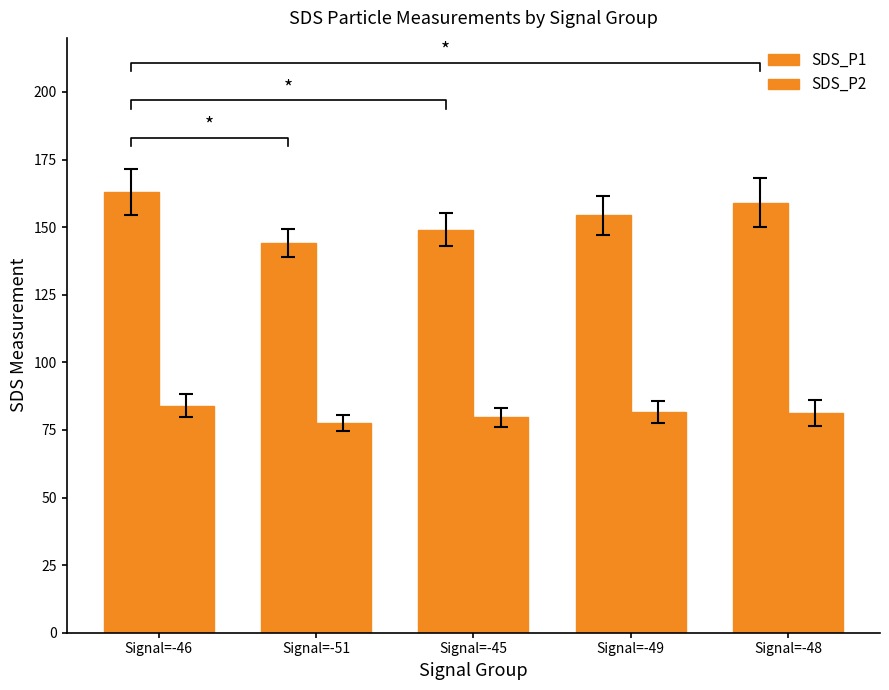

What is the difference between the SDS_P2 values at Signal=-46 and Signal=-51?

6.4